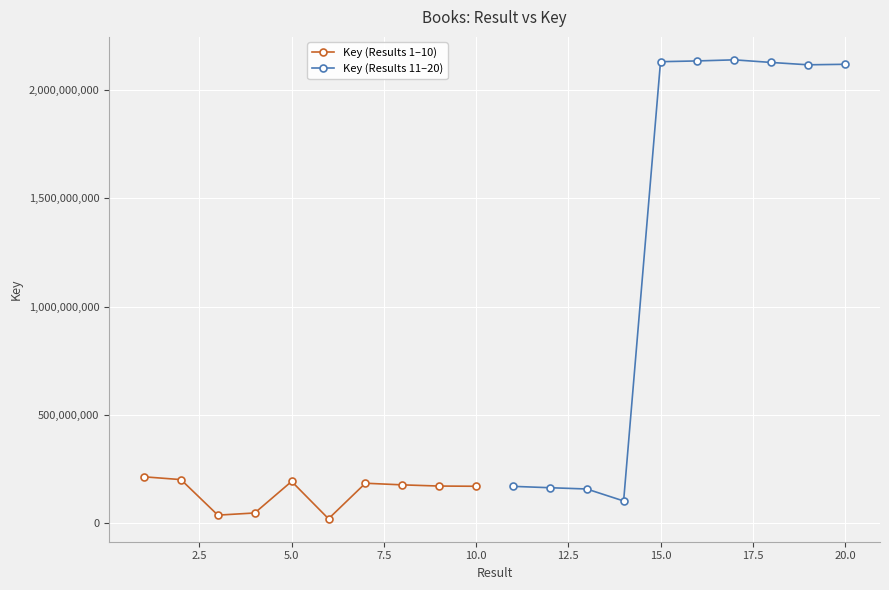

Which series ends up on top after the final intersection of Key (Results 1–10) and Key (Results 11–20)?

Key (Results 11–20)